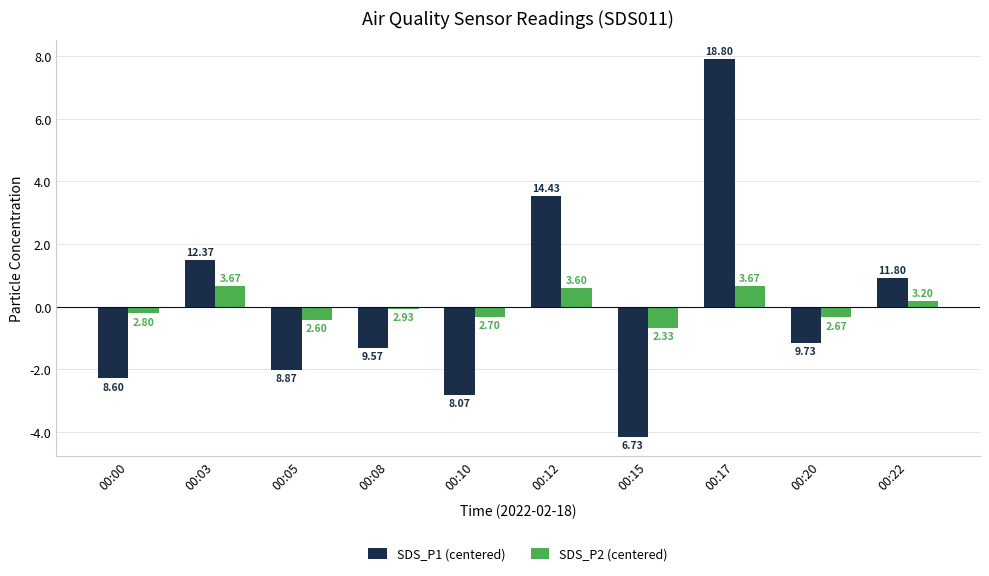

The SDS_P2 (centered) series shows -0.2 at 00:00. True or false?

True